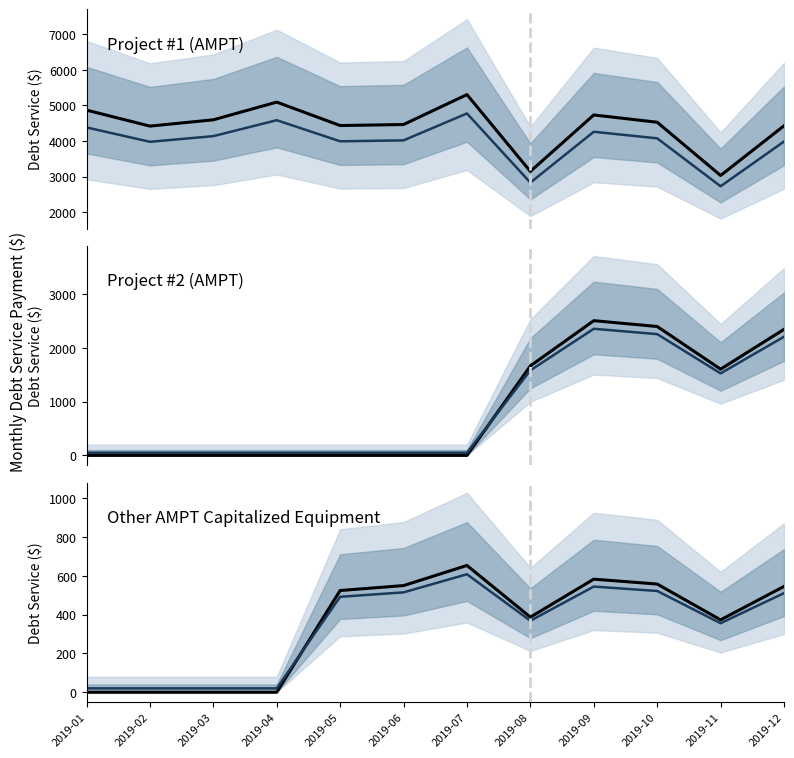

Reading left to right, list all the values displayed in this chart.

Project #1 (AMPT): 2019-01=4869.9	2019-02=4419.4	2019-03=4596.8	2019-04=5094.8	2019-05=4435.4	2019-06=4464.2	2019-07=5306.3	2019-08=3144.1	2019-09=4733.3	2019-10=4528.2	2019-11=3029.4	2019-12=4428.1
Project #1 trend: 2019-01=4382.9	2019-02=3977.5	2019-03=4137.1	2019-04=4585.3	2019-05=3991.9	2019-06=4017.8	2019-07=4775.7	2019-08=2829.7	2019-09=4259.9	2019-10=4075.4	2019-11=2726.5	2019-12=3985.3
Project #2 (AMPT): 2019-01=0.0	2019-02=0.0	2019-03=0.0	2019-04=0.0	2019-05=0.0	2019-06=0.0	2019-07=0.0	2019-08=1666.4	2019-09=2508.7	2019-10=2400.0	2019-11=1605.7	2019-12=2347.0
Project #2 trend: 2019-01=50.0	2019-02=50.0	2019-03=50.0	2019-04=50.0	2019-05=50.0	2019-06=50.0	2019-07=50.0	2019-08=1583.1	2019-09=2358.0	2019-10=2258.0	2019-11=1527.2	2019-12=2209.2
Project #1 (Other): 2019-01=0.0	2019-02=0.0	2019-03=0.0	2019-04=0.0	2019-05=524.3	2019-06=549.7	2019-07=653.4	2019-08=387.2	2019-09=582.9	2019-10=557.6	2019-11=373.1	2019-12=545.3
Other trend: 2019-01=20.0	2019-02=20.0	2019-03=20.0	2019-04=20.0	2019-05=491.9	2019-06=514.8	2019-07=608.1	2019-08=368.5	2019-09=544.6	2019-10=521.9	2019-11=355.8	2019-12=510.8